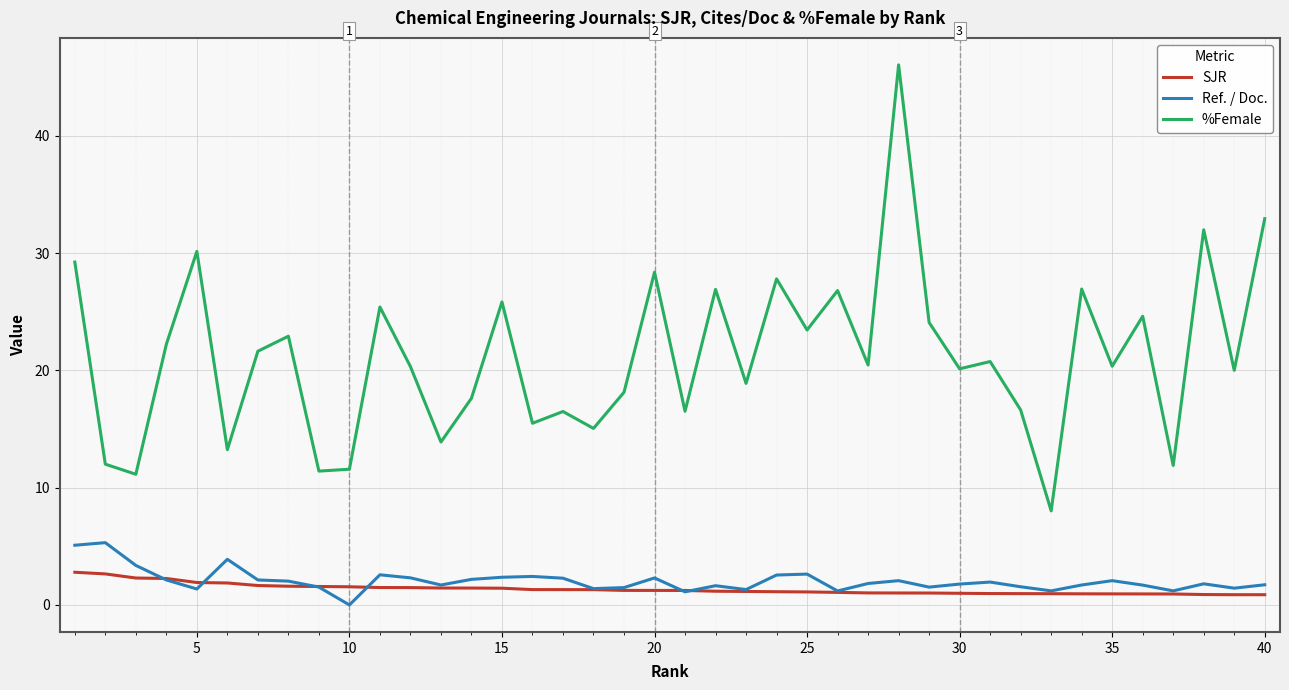

Is this an area chart (filled region under the line)?

No